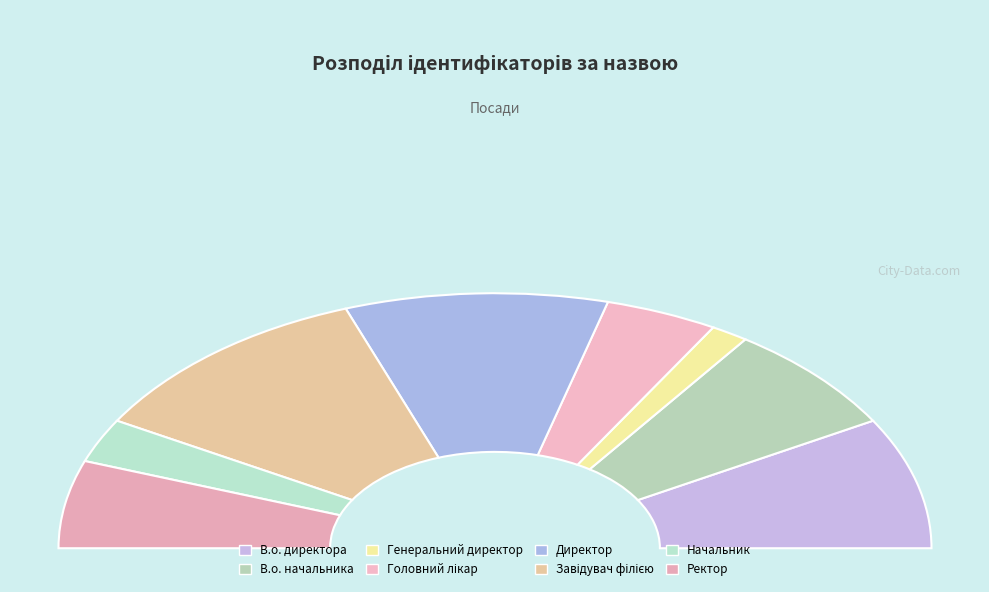

What is the total percentage of В.о. начальника and Головний лікар?

22.2%